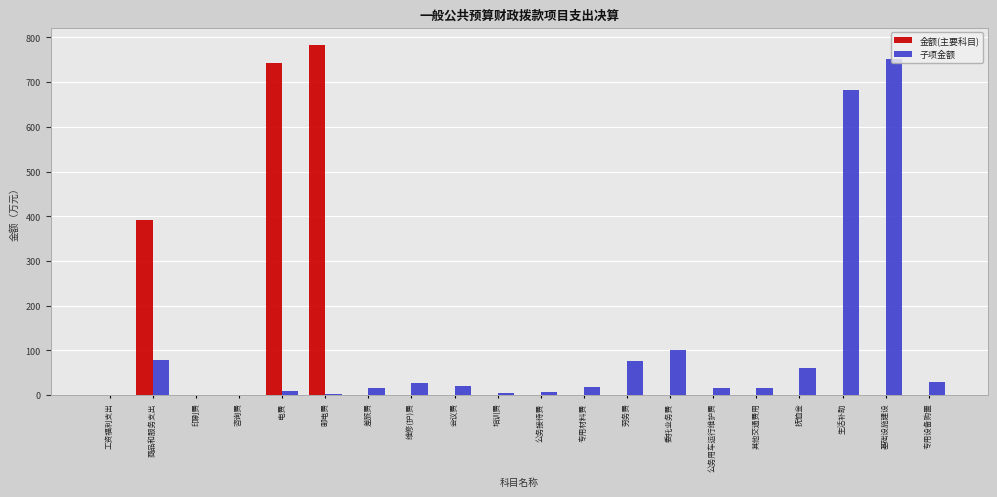

At which label is 子项金额 closest to 375?

委托业务费